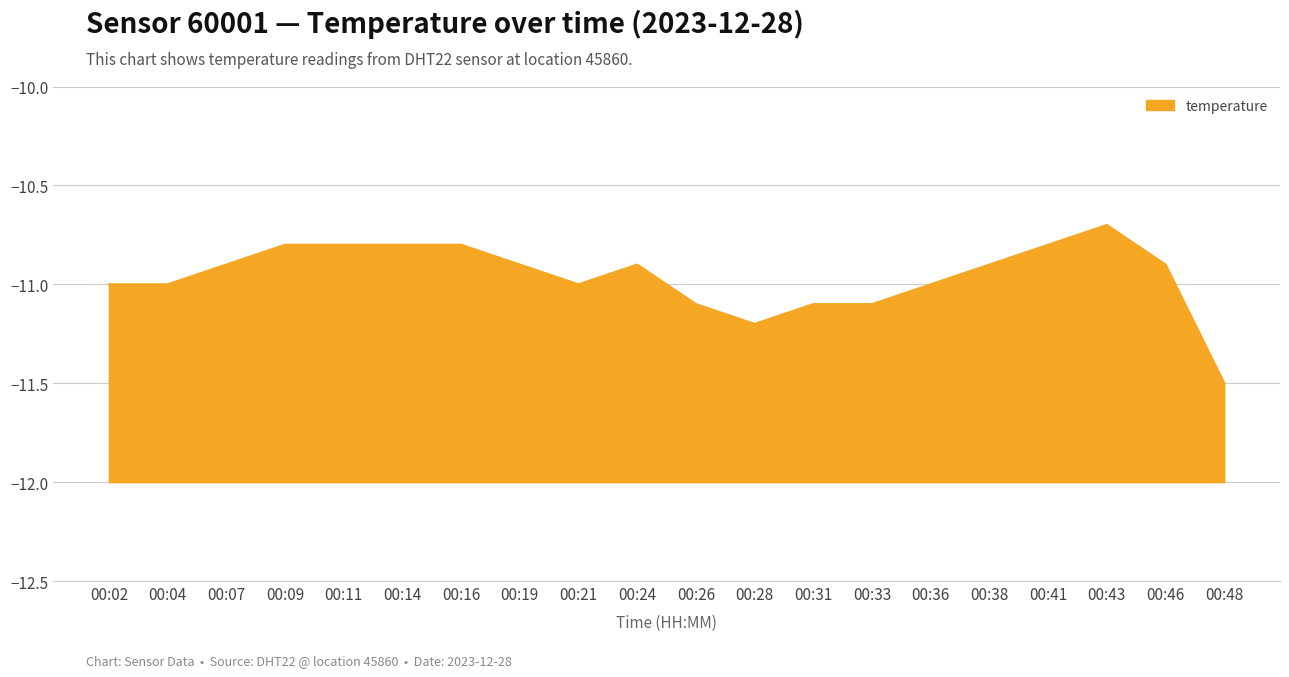

Which category has the lowest value across all series?

00:48